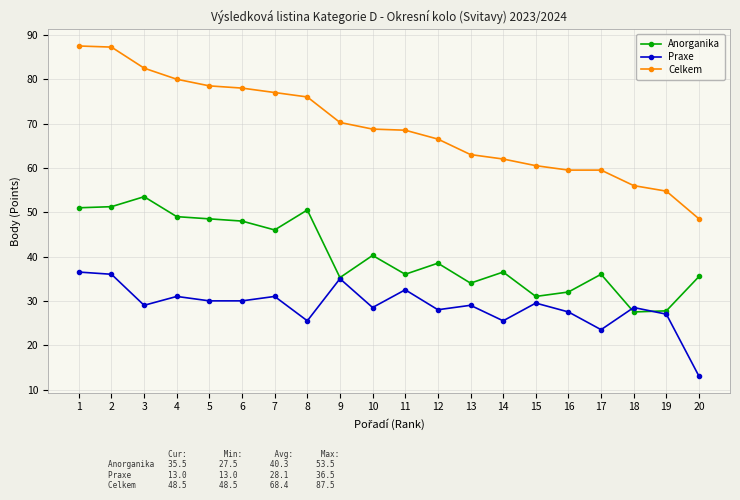

At 2, list the series in order from largest to smallest.

Celkem, Anorganika, Praxe